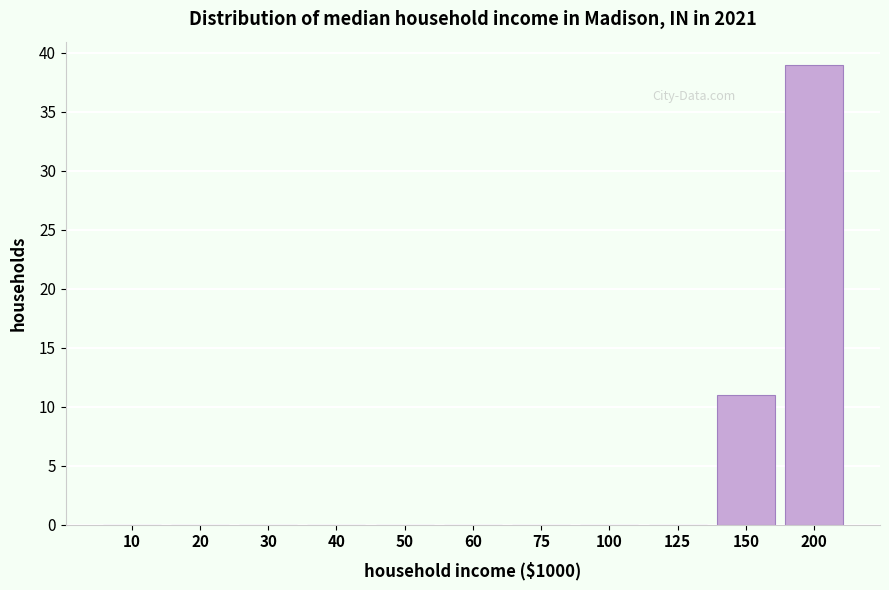

Reading left to right, transcribe all the data shown in this chart.

10=0	20=0	30=0	40=0	50=0	60=0	75=0	100=0	125=0	150=11	200=39